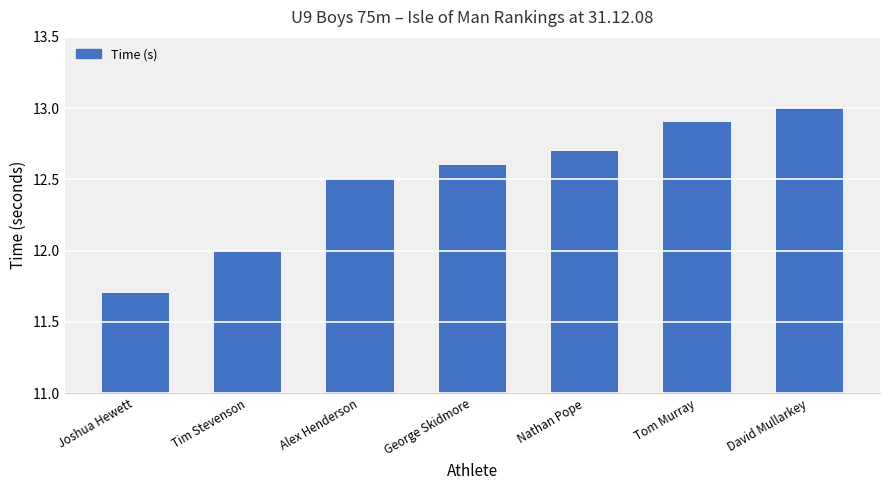

Rank the categories by value from highest to lowest.

David Mullarkey, Tom Murray, Nathan Pope, George Skidmore, Alex Henderson, Tim Stevenson, Joshua Hewett